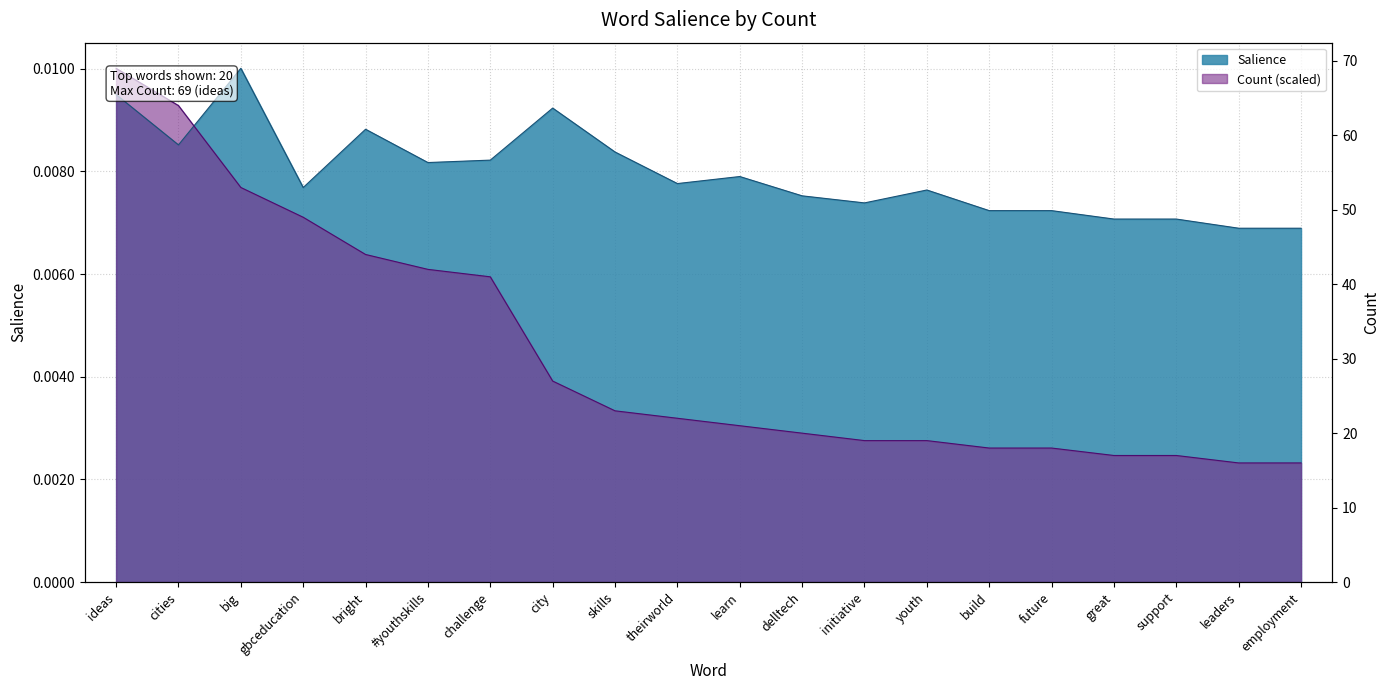

Rank the categories by value from highest to lowest.

big, ideas, city, bright, cities, skills, challenge, #youthskills, learn, theirworld, gbceducation, youth, delltech, initiative, build, future, great, support, leaders, employment